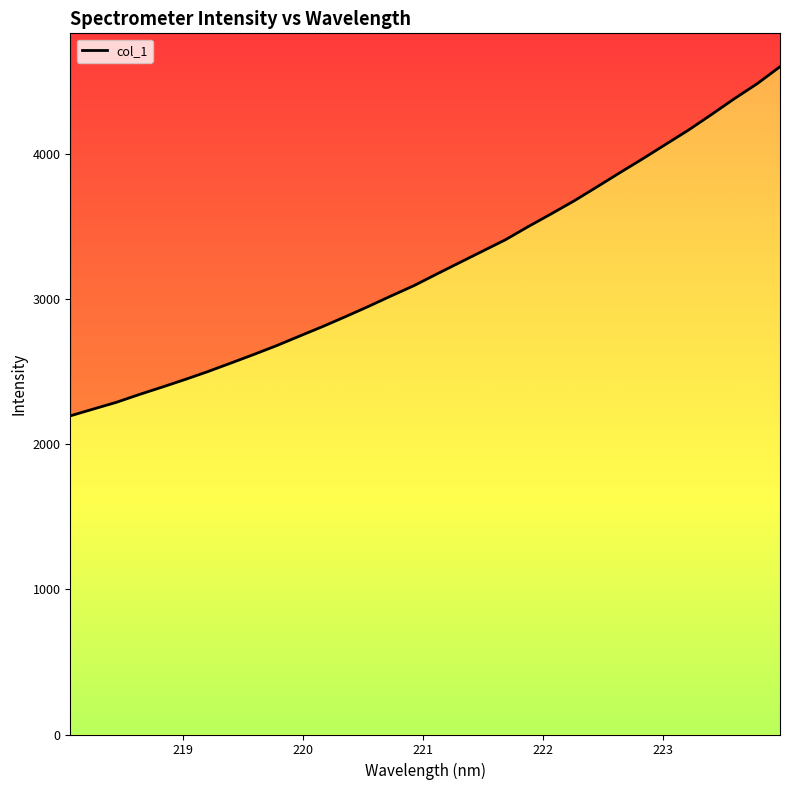

Which category has the lowest value across all series?

218.0596